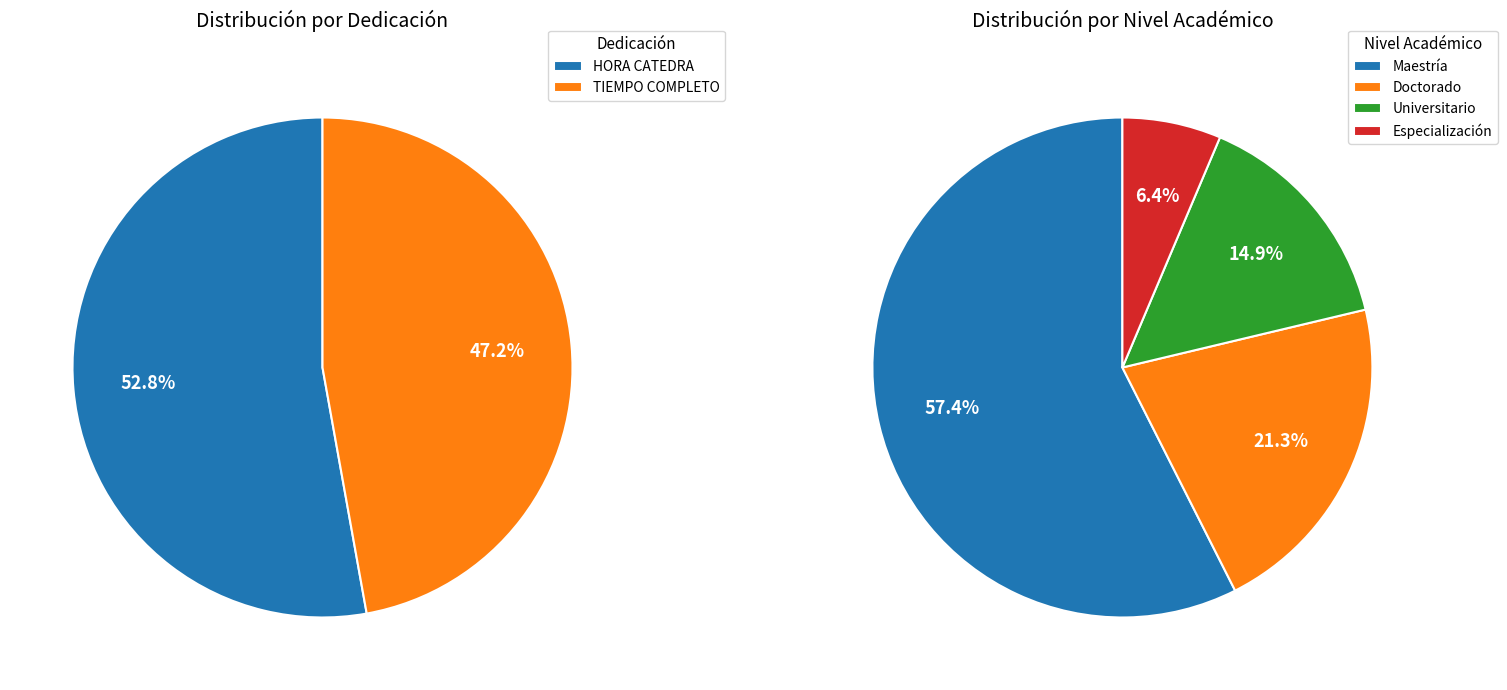

What is the largest slice in the pie chart?

HORA CATEDRA